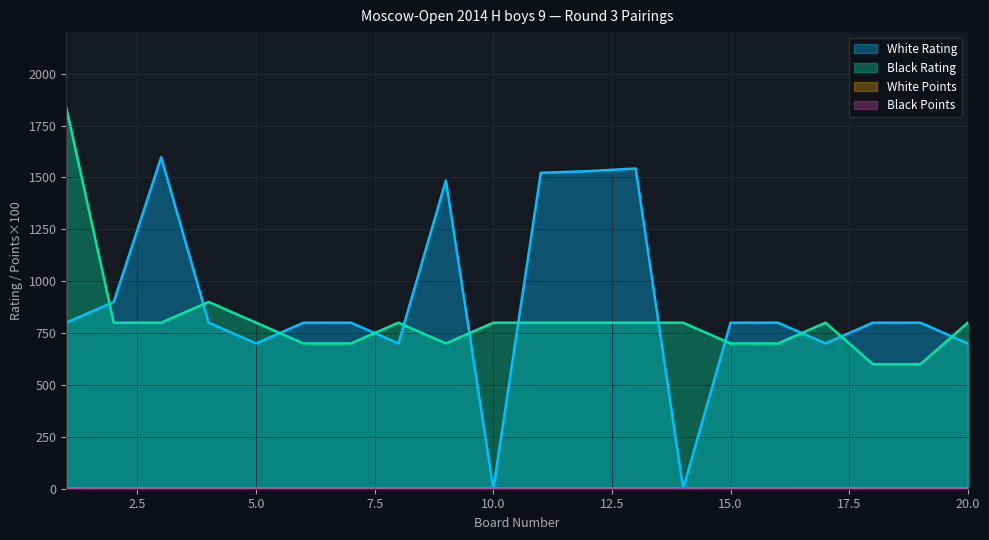

Which series ends up on top after the final intersection of Black Rating and White Rating?

Black Rating